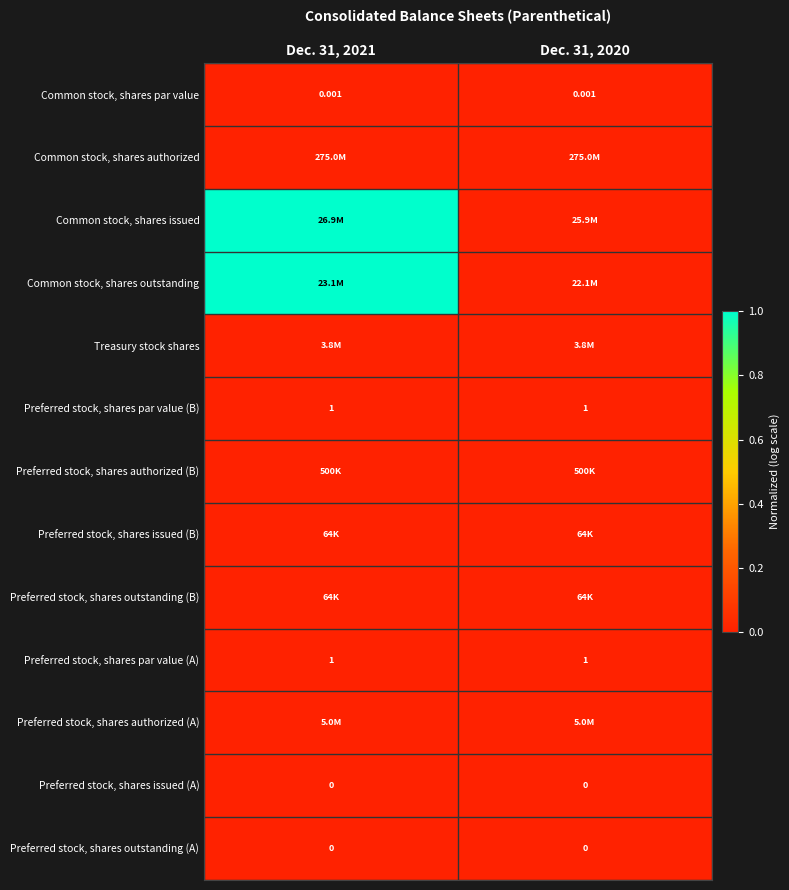

Is the value of Preferred stock, shares par value (A) at Dec. 31, 2021 greater than the value of Preferred stock, shares issued (A) at Dec. 31, 2021?

Yes